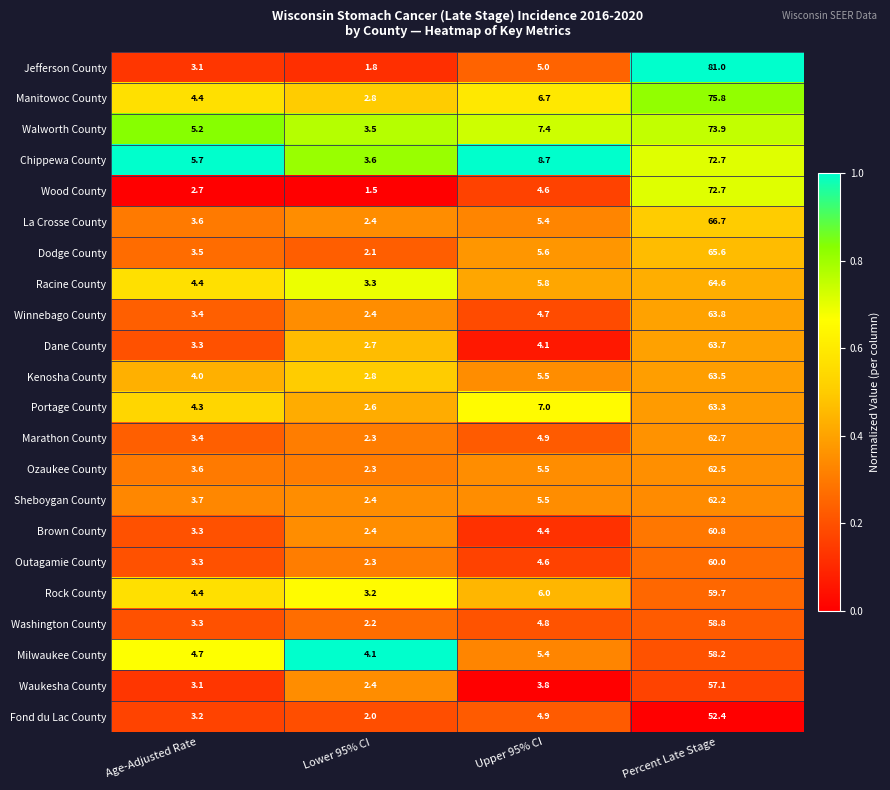

Count the number of categories in the chart.

4